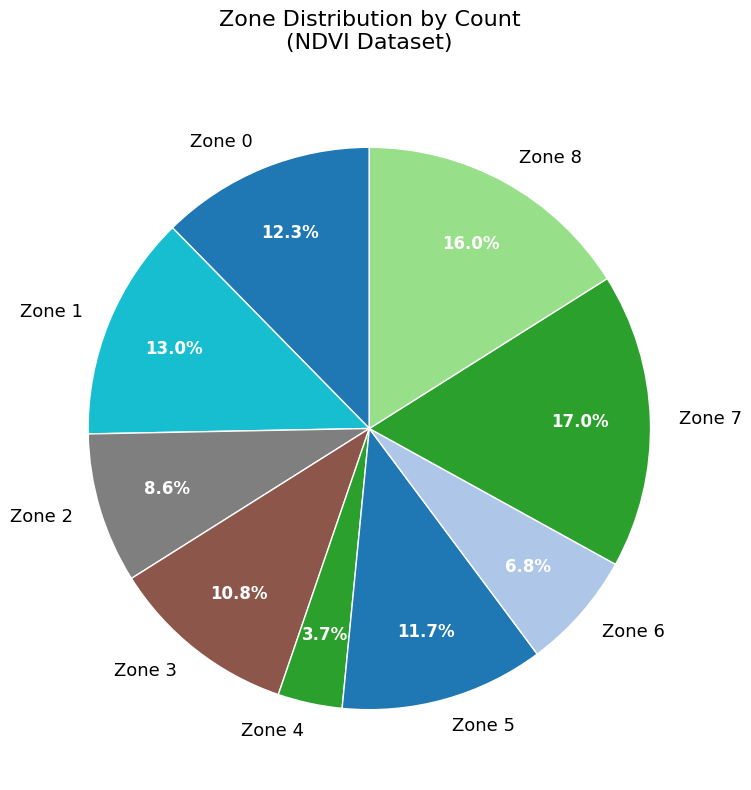

Count the number of slices in the pie.

9